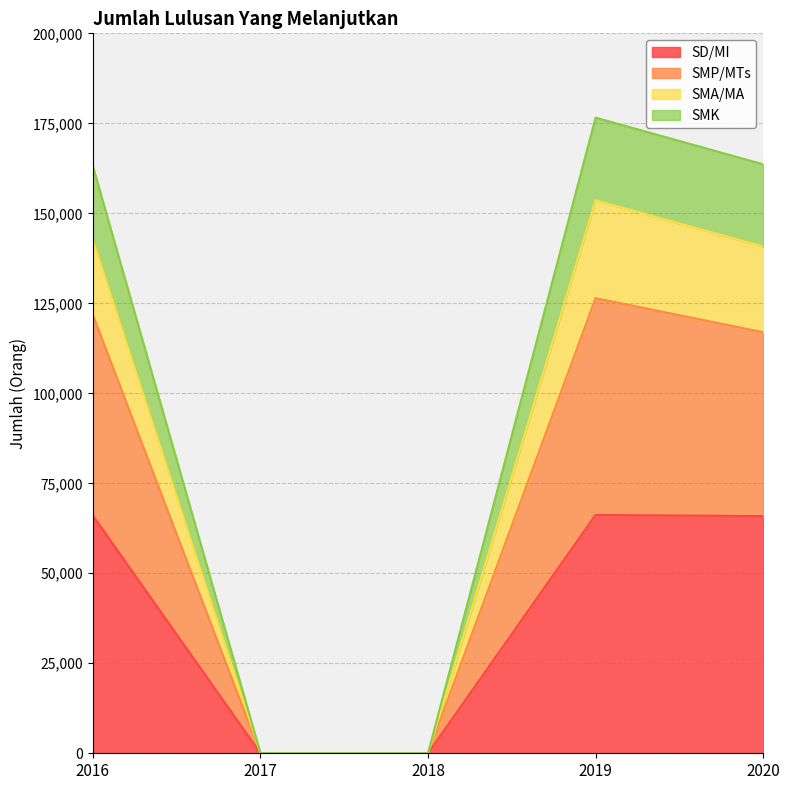

How many data points in SD/MI are above 65878?

2